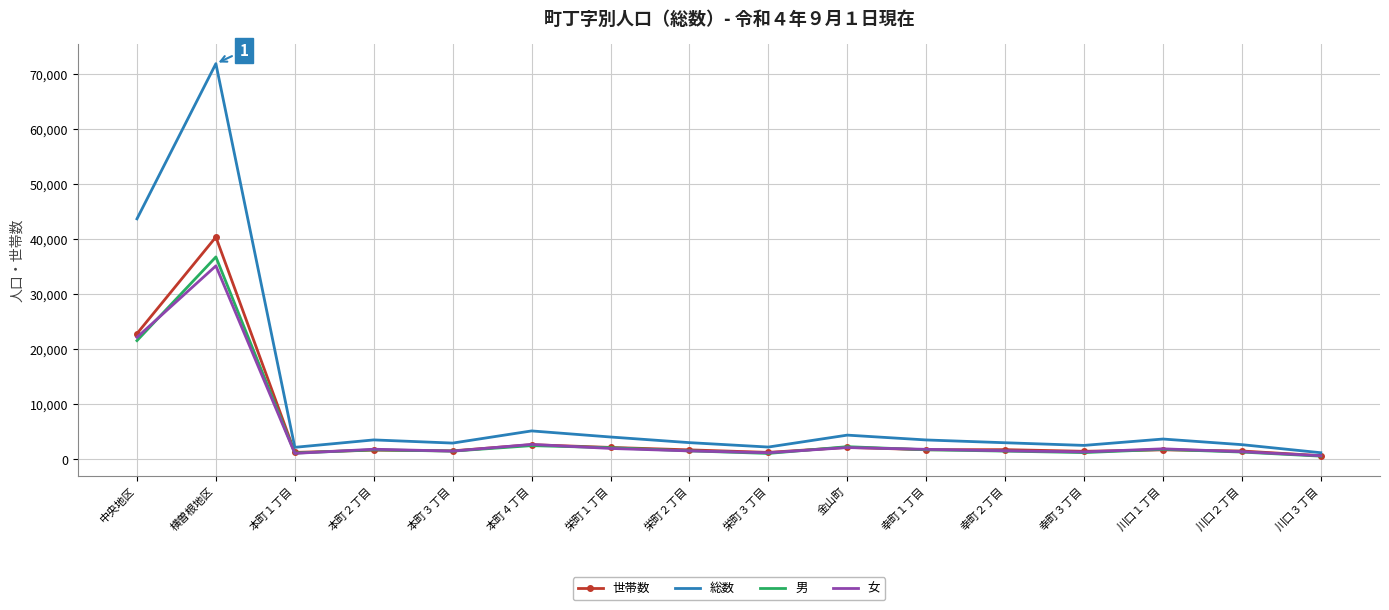

In 世帯数, how many points are higher than both neighbors (excluding endpoints)?

6